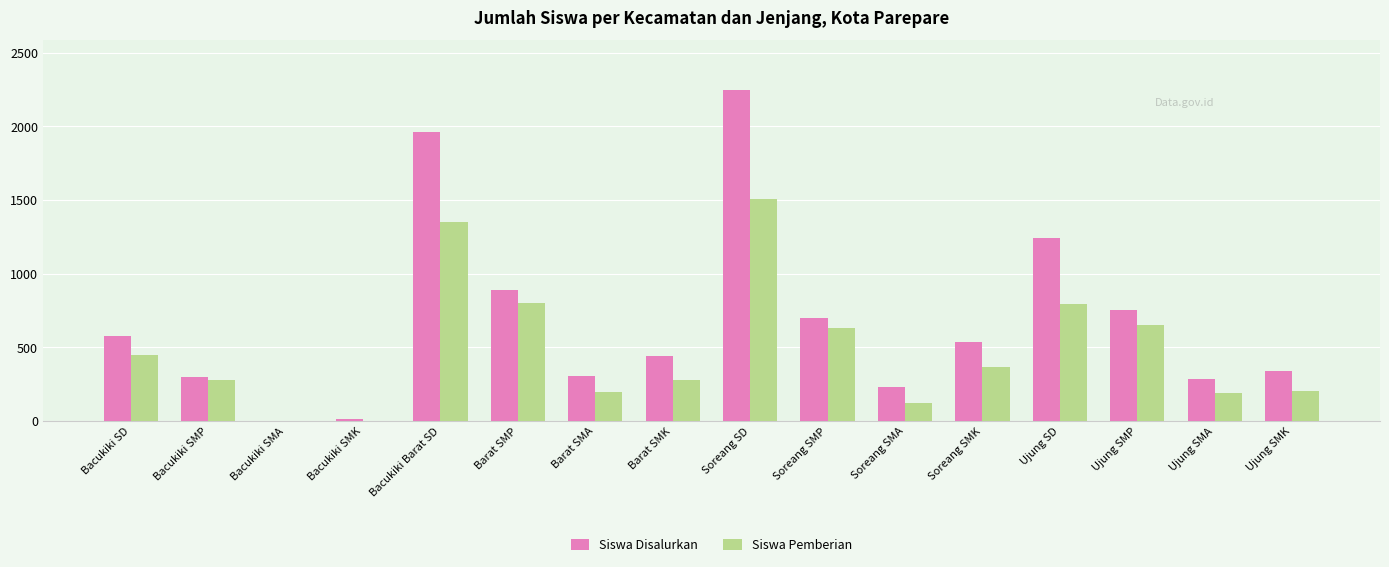

What is the total value across all series at Soreang SMA?

361